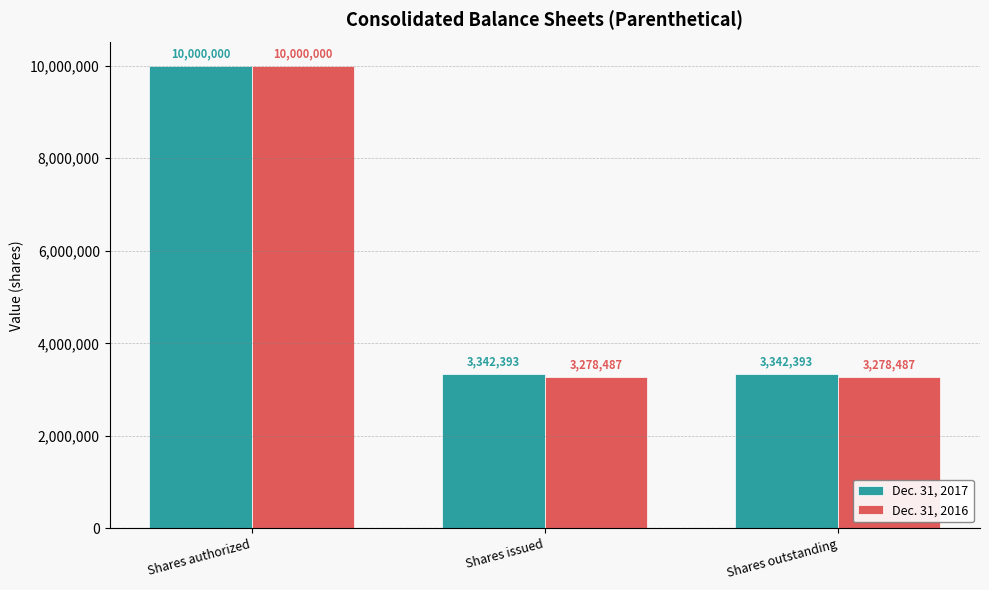

Reading left to right, what are all the values shown in this chart?

Dec. 31, 2017: Shares authorized=10000000	Shares issued=3342393	Shares outstanding=3342393
Dec. 31, 2016: Shares authorized=10000000	Shares issued=3278487	Shares outstanding=3278487